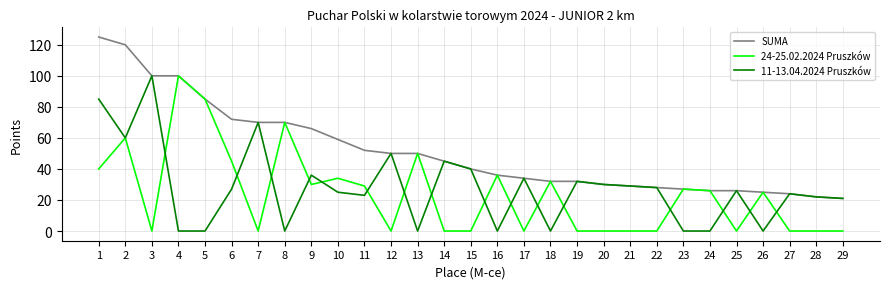

What are all the series names shown in the legend?

SUMA, 24-25.02.2024 Pruszków, 11-13.04.2024 Pruszków